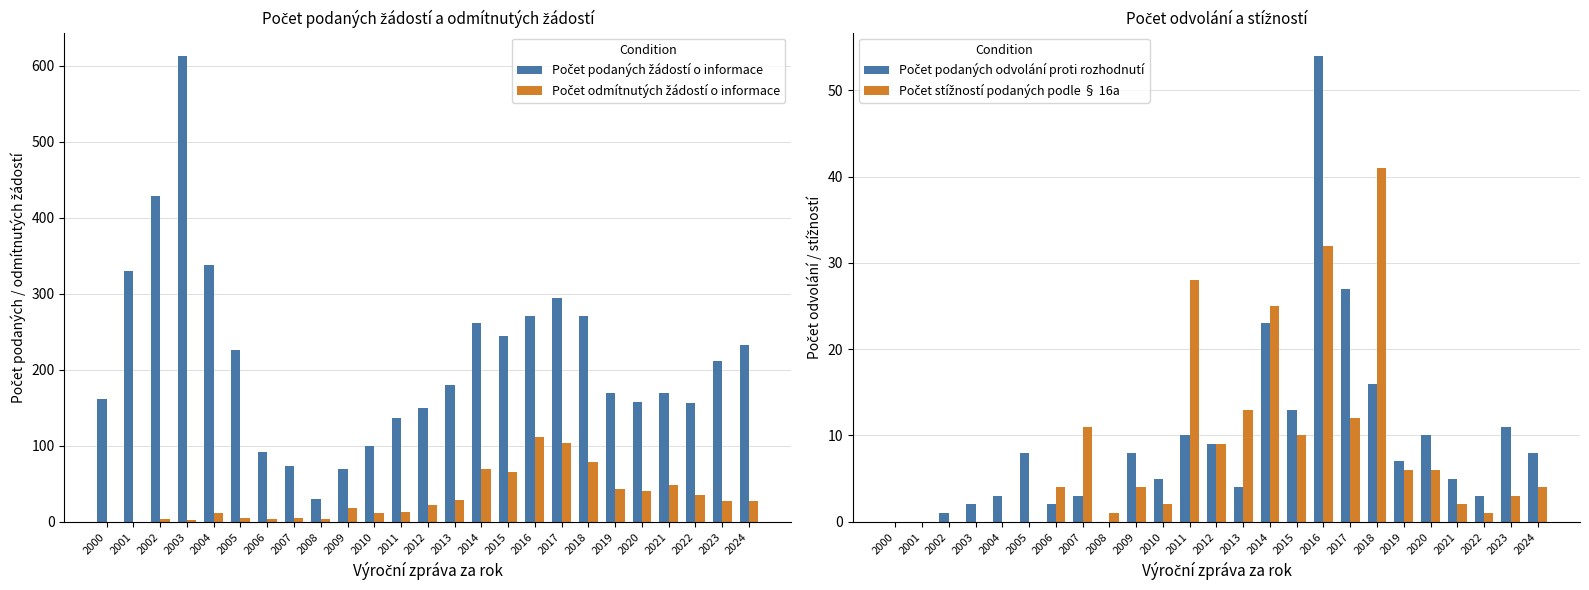

Between 2022 and 2019, which is larger?

2019